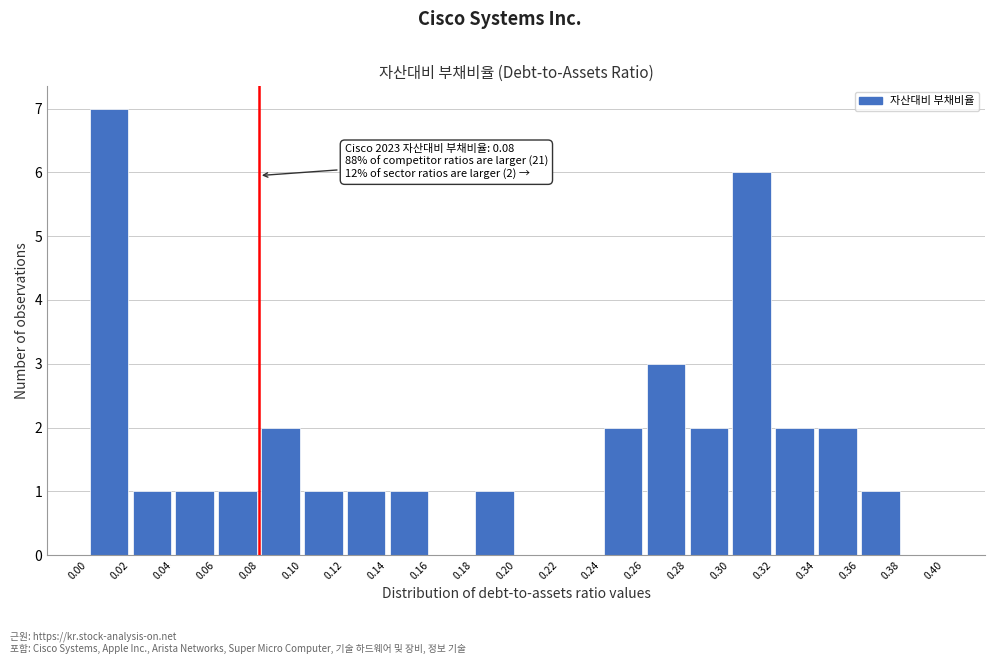

Which range on the x-axis has the tallest bar?

0.00 to 0.02